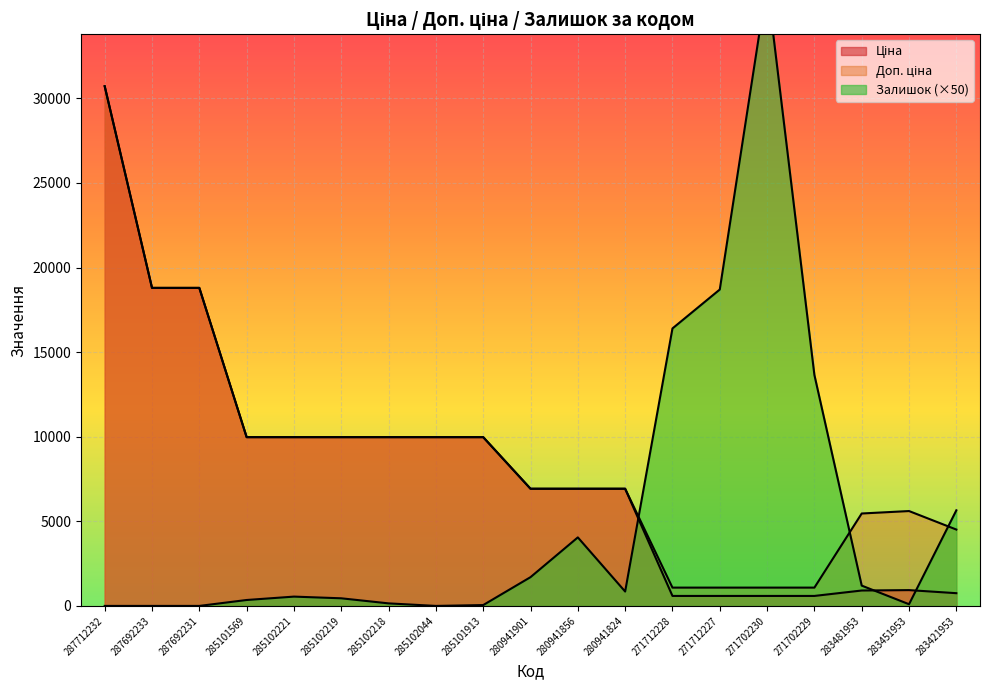

Which series has the largest total across all categories?

Доп. ціна